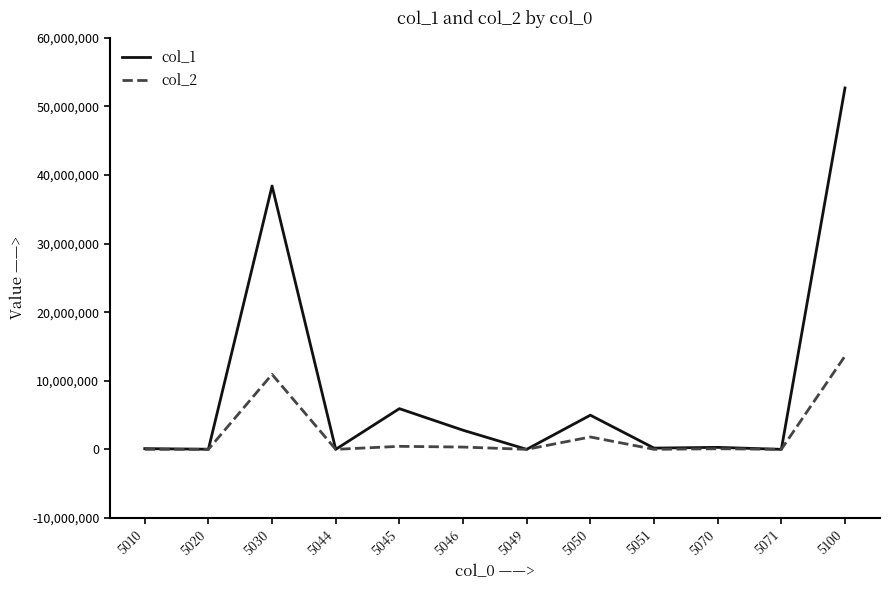

At how many categories does at least one series exceed 30722050?

2